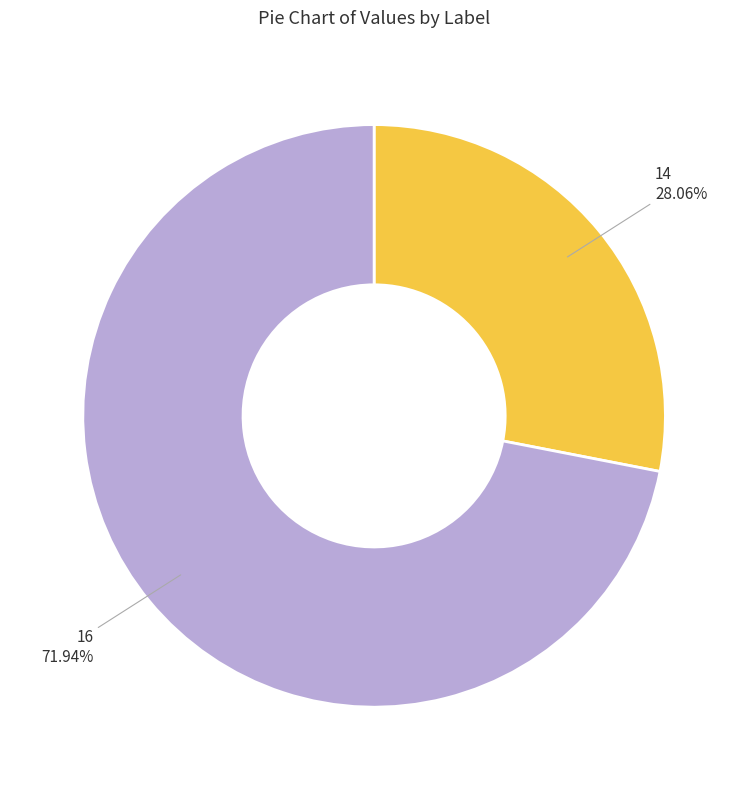

Is it true that 14 is 20% of the pie?

False